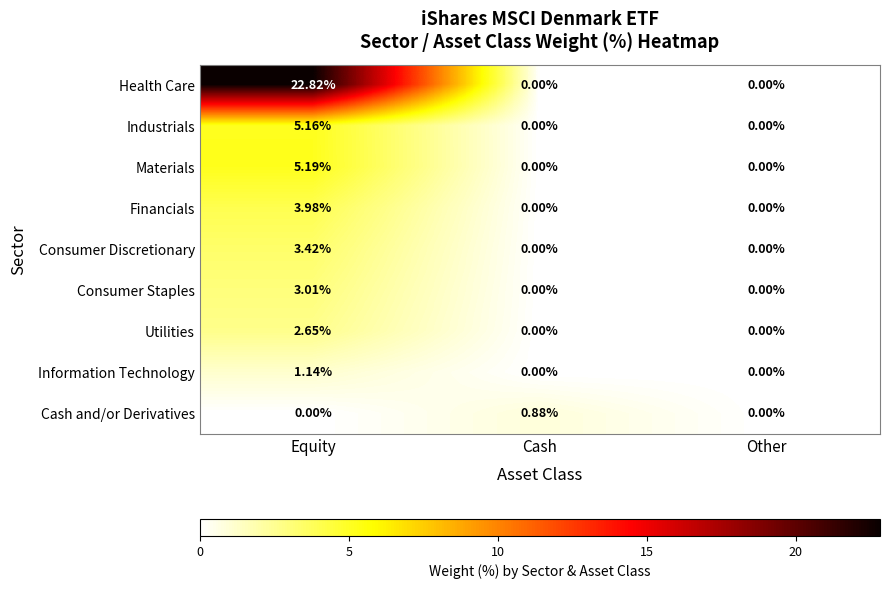

Which series has the widest spread of values?

Health Care